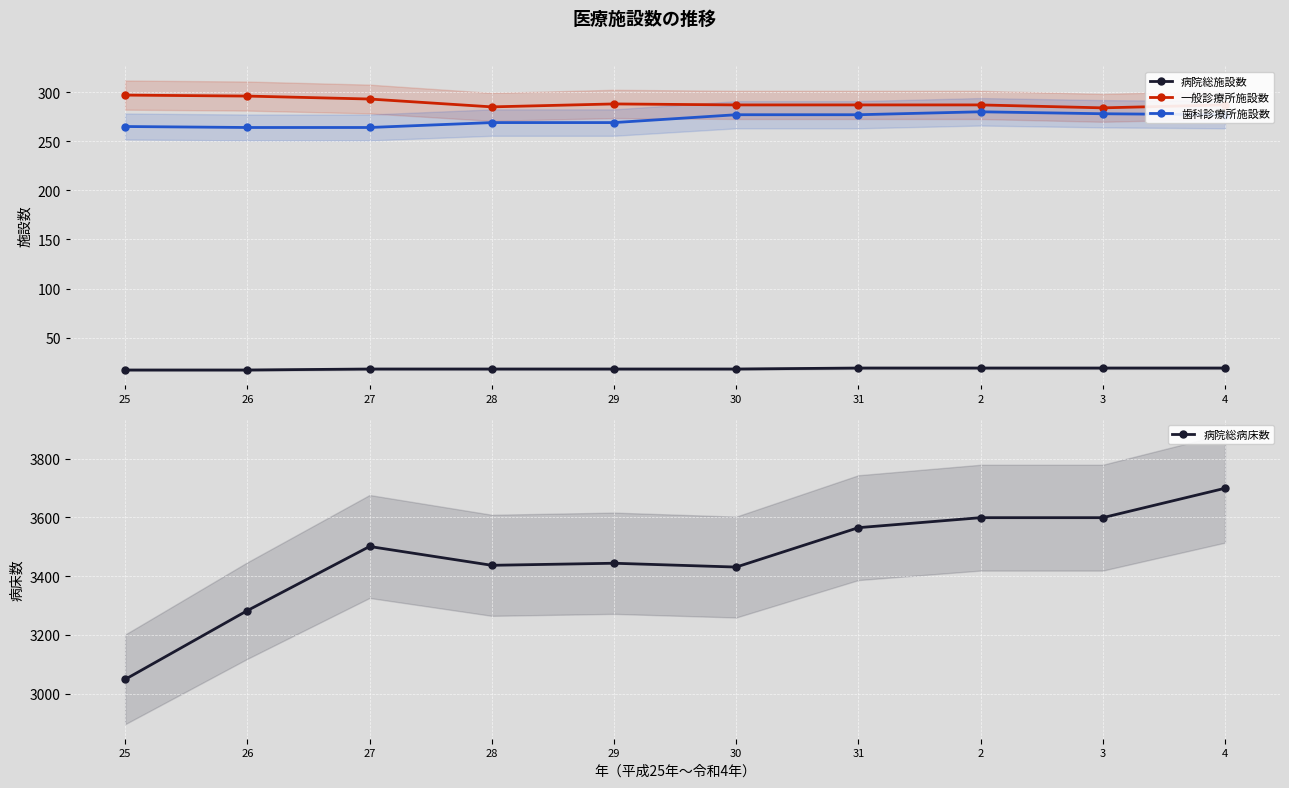

List the series in order of their peak value, highest first.

病院総病床数, 一般診療所施設数, 歯科診療所施設数, 病院総施設数